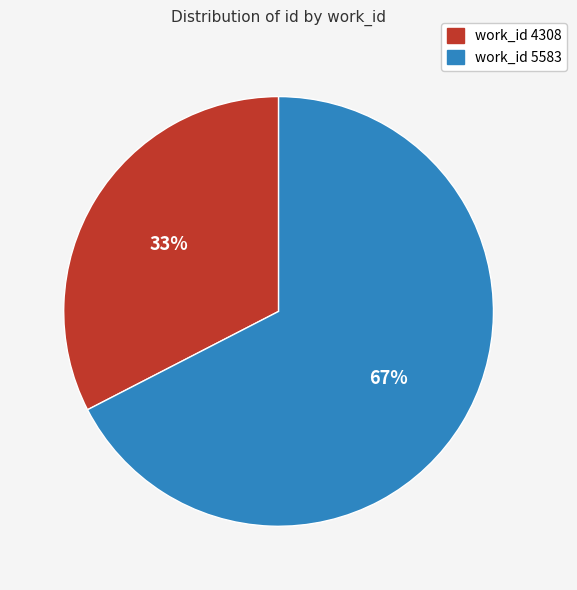

To the nearest percent, what is the average slice percentage?

50%